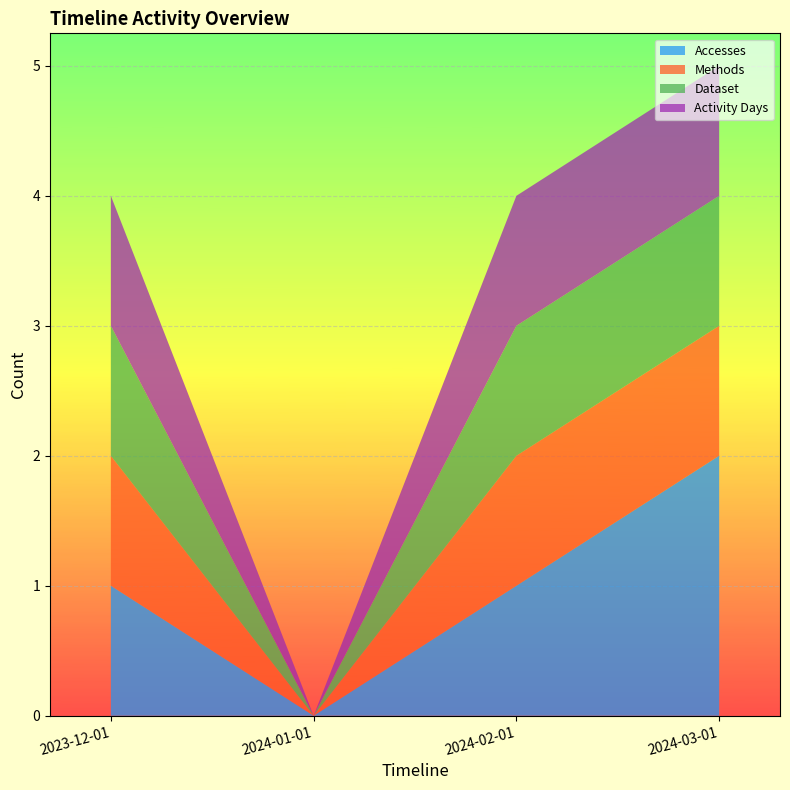

Reading right to left, list all the values displayed in this chart.

Accesses: 2	1	0	1
Methods: 1	1	0	1
Dataset: 1	1	0	1
Activity Days: 1	1	0	1